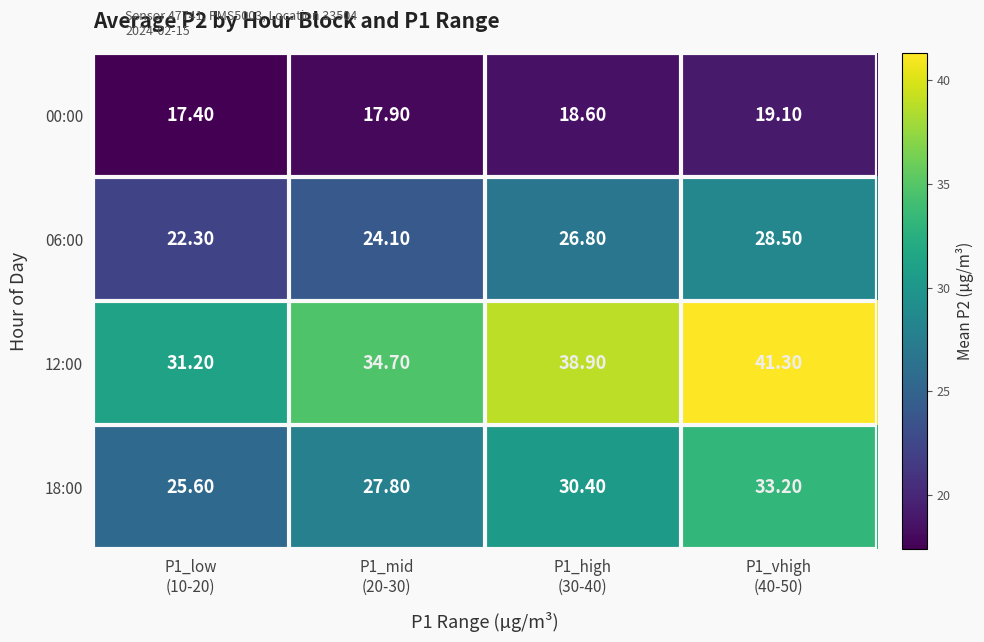

What is the sum of all 18:00 values?

117.0